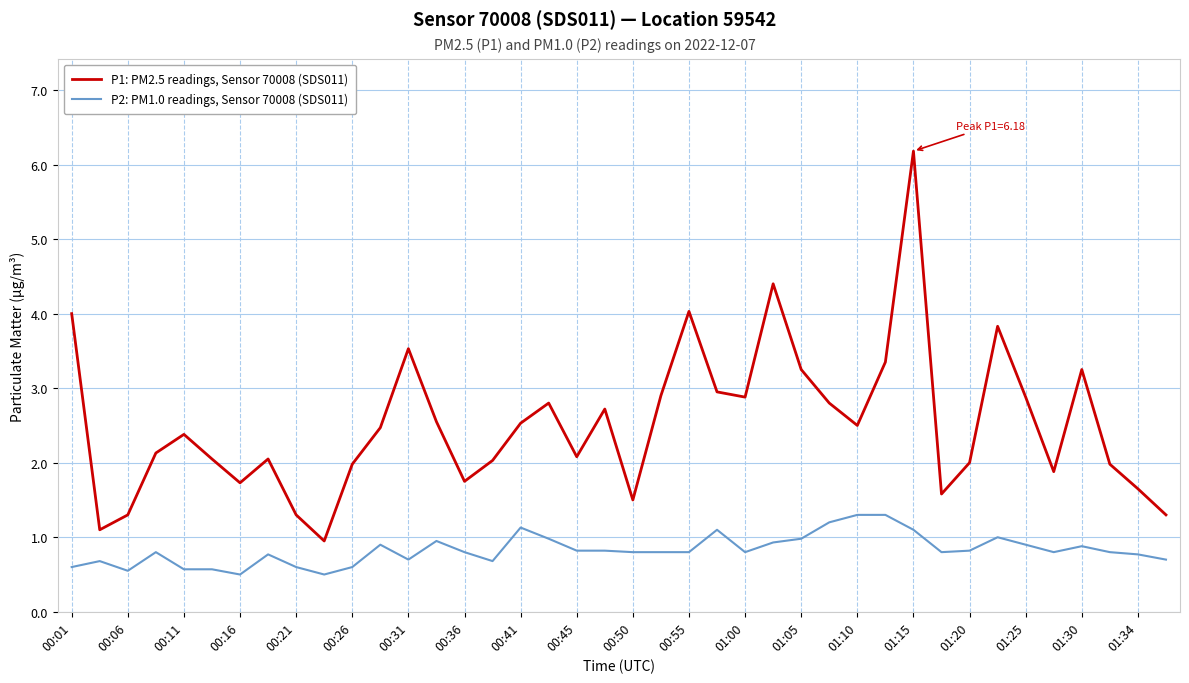

Which series has the largest range (max minus min)?

P1: PM2.5 readings, Sensor 70008 (SDS011)